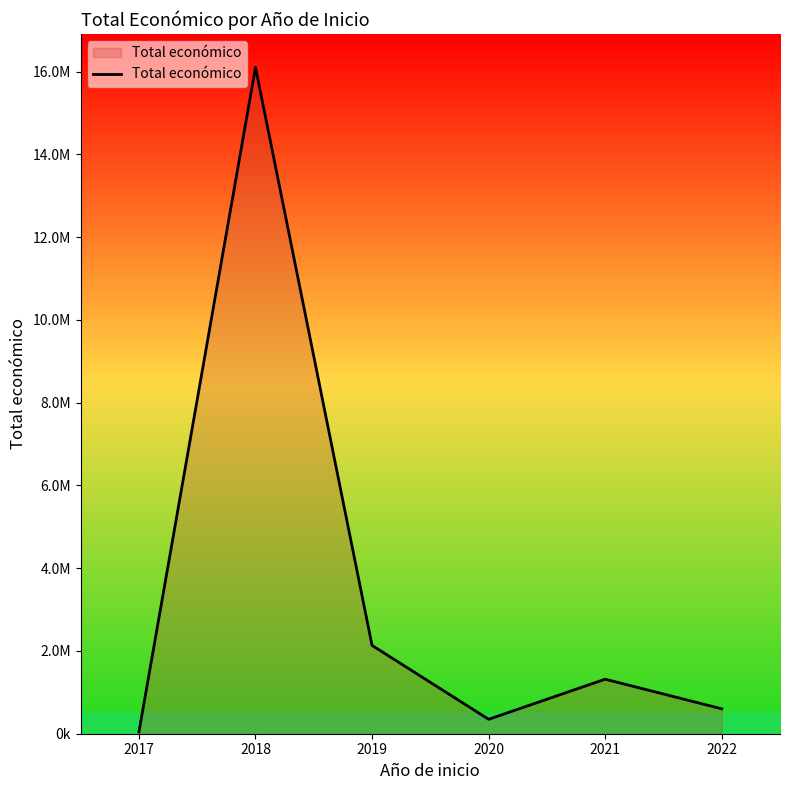

What is the change in value from 2019 to 2020?

-1785750